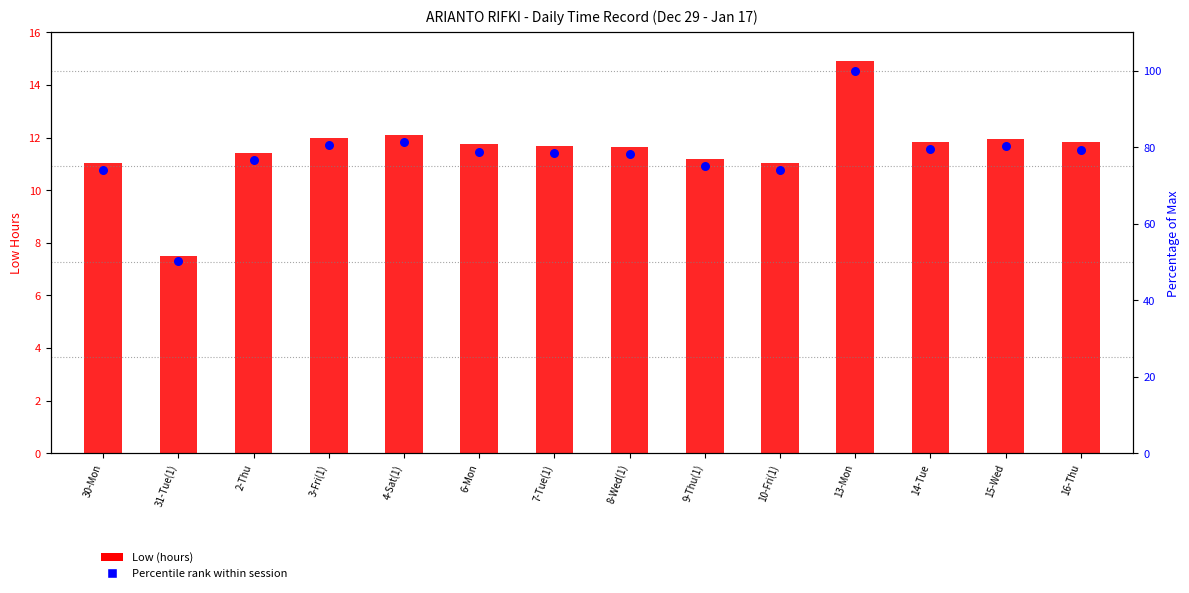

Is the value of Percentile rank within session at 16-Thu greater than the value of Low (hours) at 9-Thu(1)?

Yes